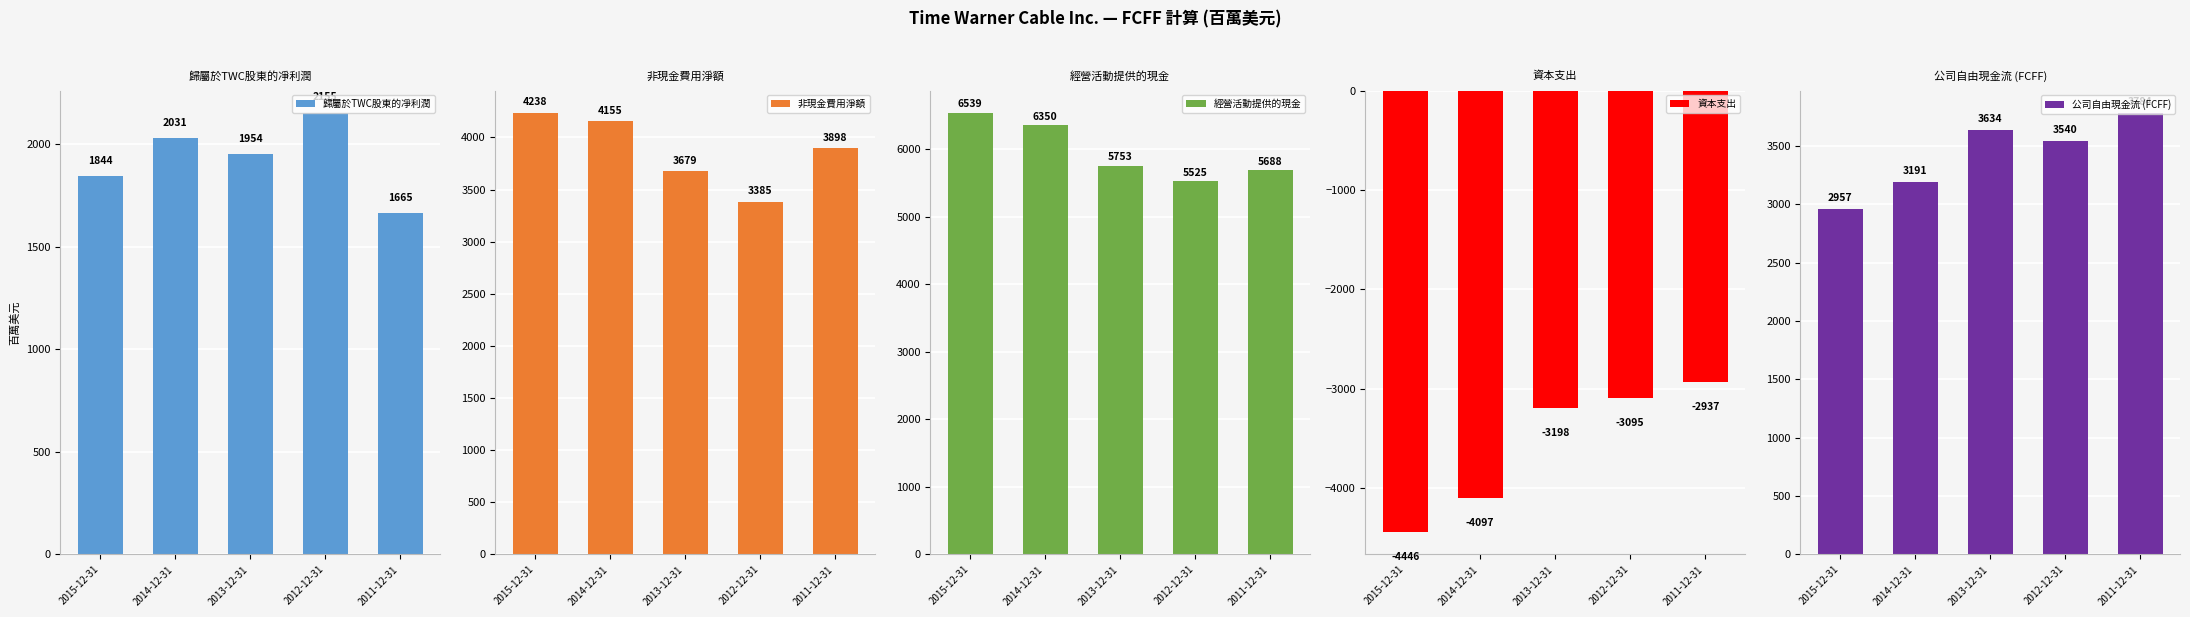

At 2013-12-31, list the series in order from smallest to largest.

資本支出, 歸屬於TWC股東的凈利潤, 公司自由現金流 (FCFF), 非現金費用淨額, 經營活動提供的現金